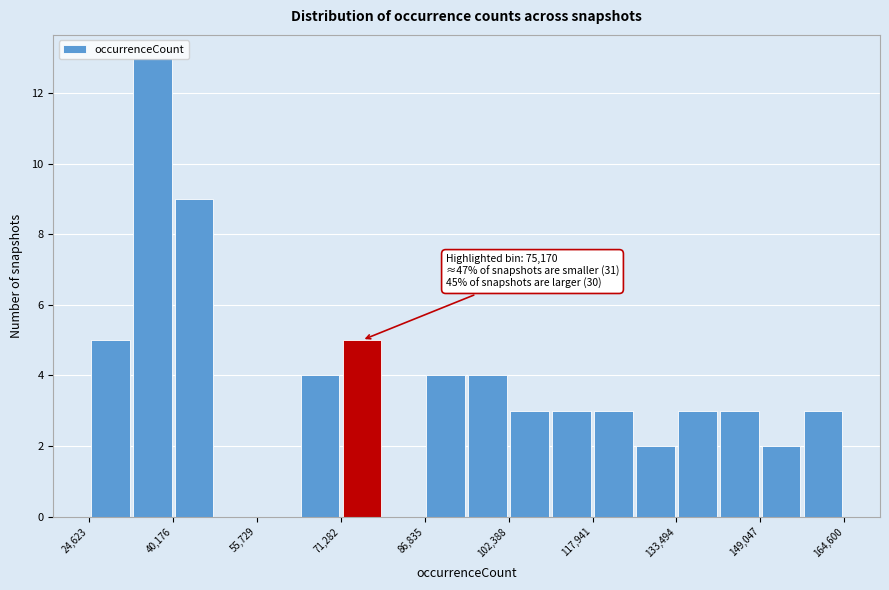

Around what value on the x-axis is the tallest bar? Give the approximate position of its centre, as read against the axis.

36000